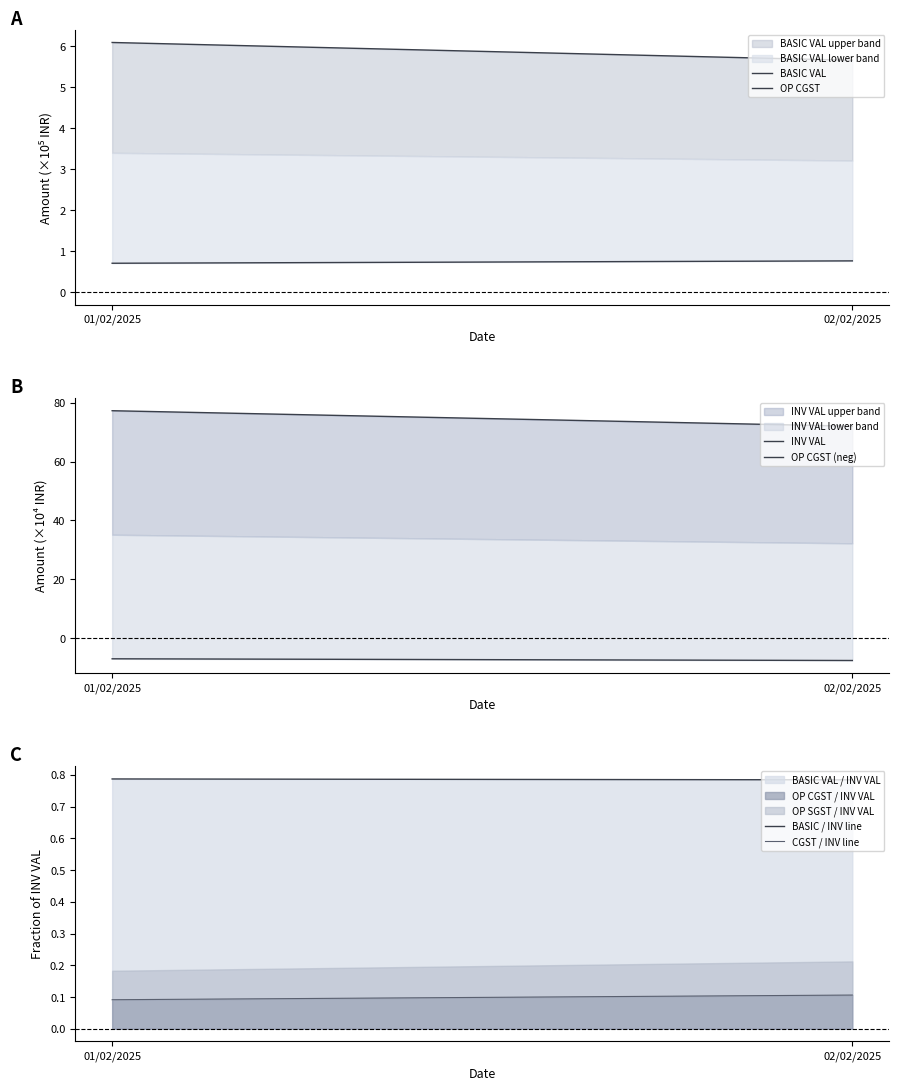

Rank the series by their maximum value, from highest to lowest.

INV VAL, BASIC VAL, BASIC / INV line, OP CGST, CGST / INV line, OP CGST (neg)